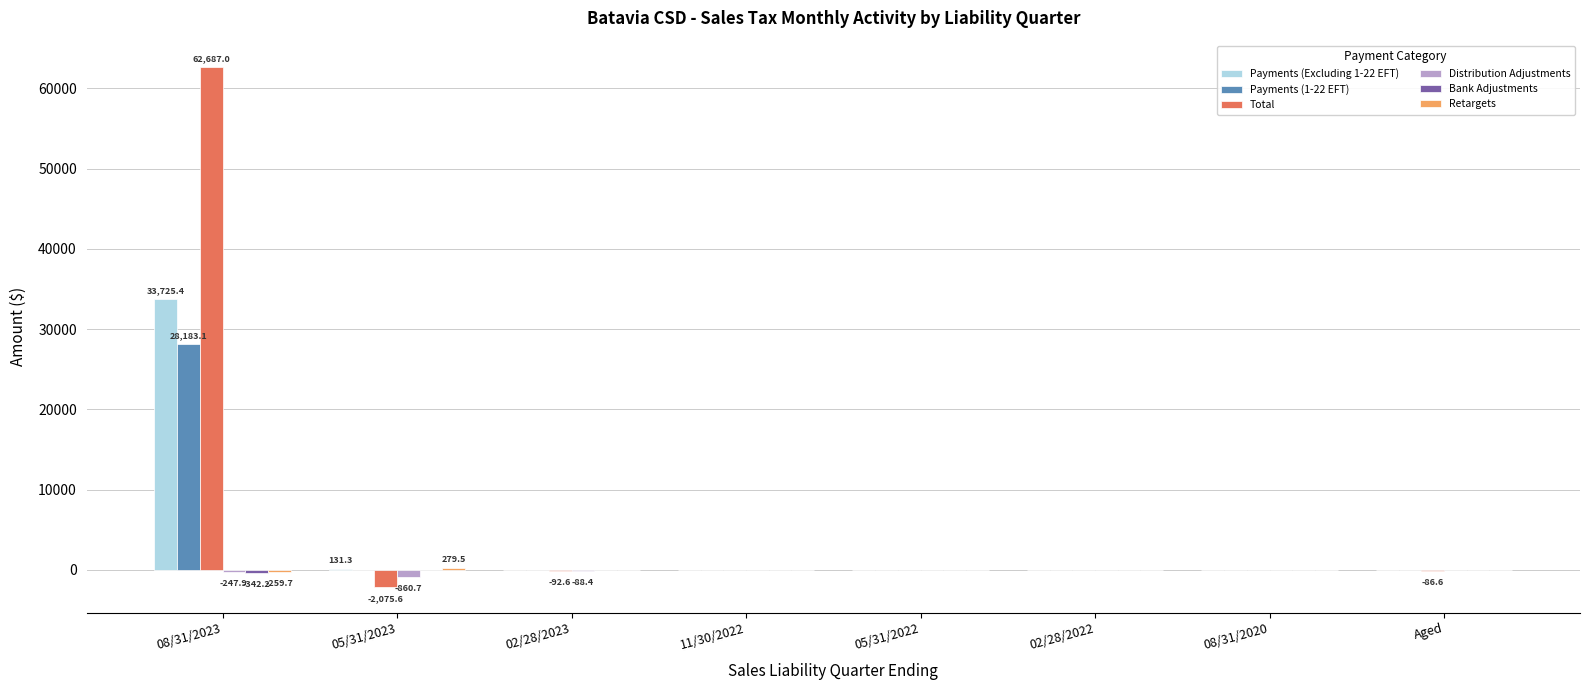

What is the spread (max minus min) of values at 05/31/2022?

10.7